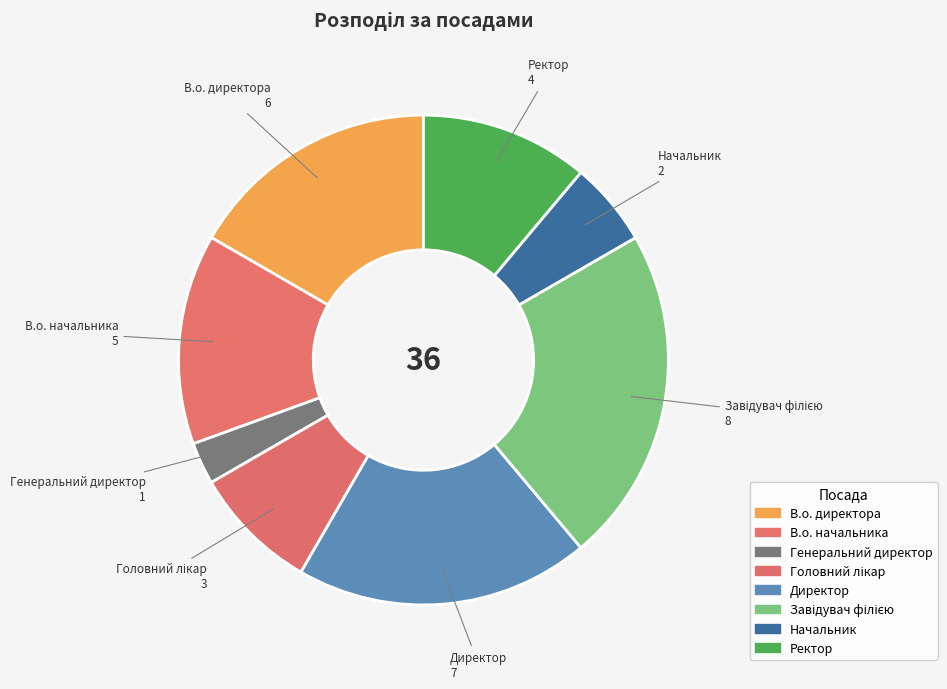

Which slice is the smallest?

Генеральний директор